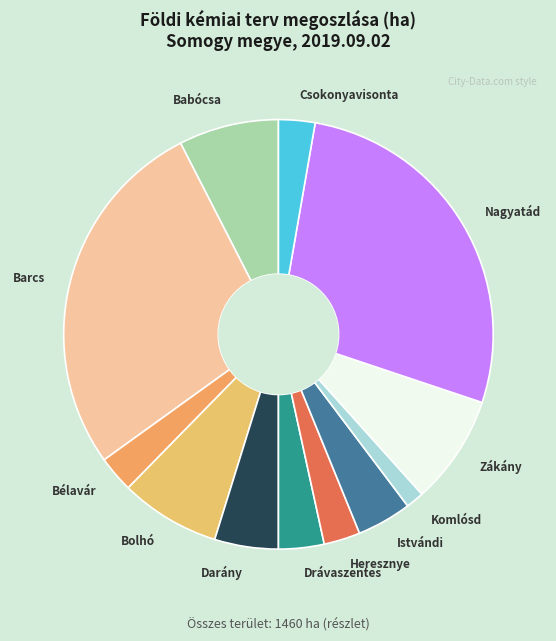

Does Drávaszentes represent more than half of the total?

No